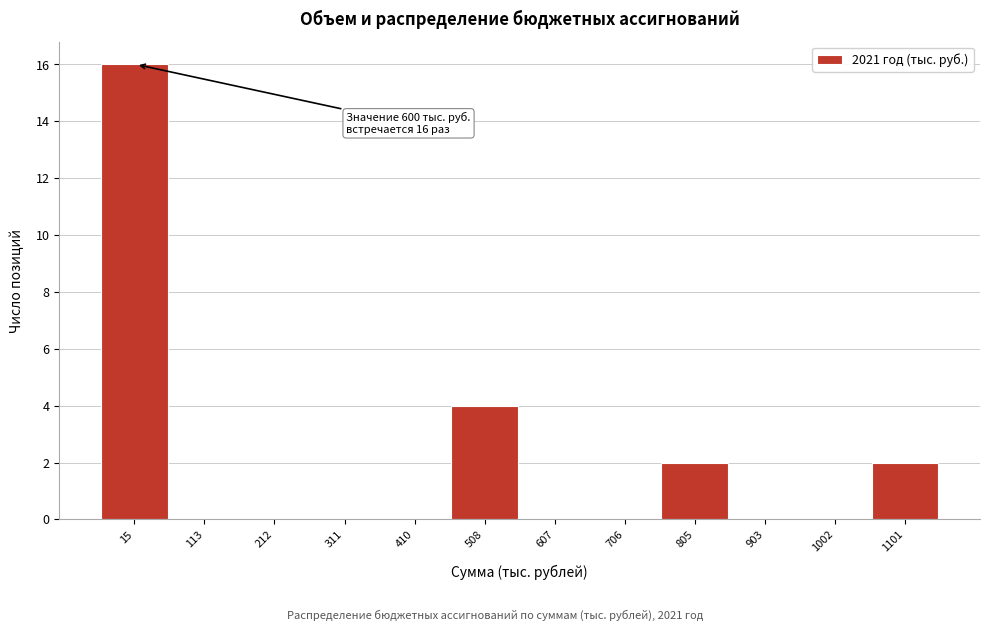

Reading left to right, what are all the values shown in this chart?

15=16	113=0	212=0	311=0	410=0	508=4	607=0	706=0	805=2	903=0	1002=0	1101=2